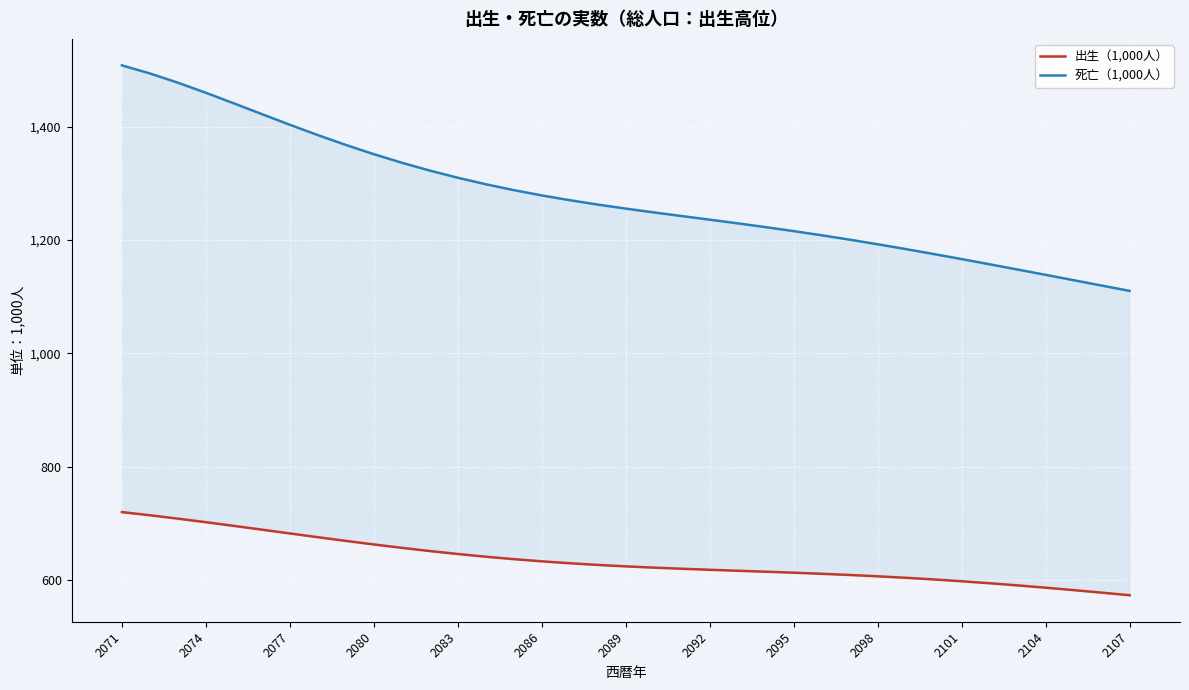

Which series has the largest range (max minus min)?

死亡（1,000人）